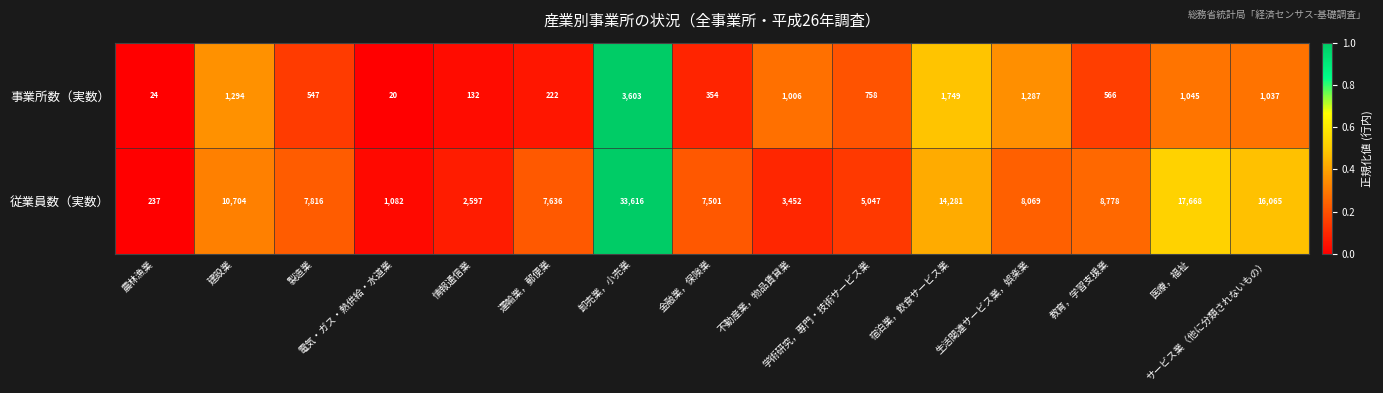

What is the difference between the second highest and minimum values in the 従業員数（実数） series?

17431